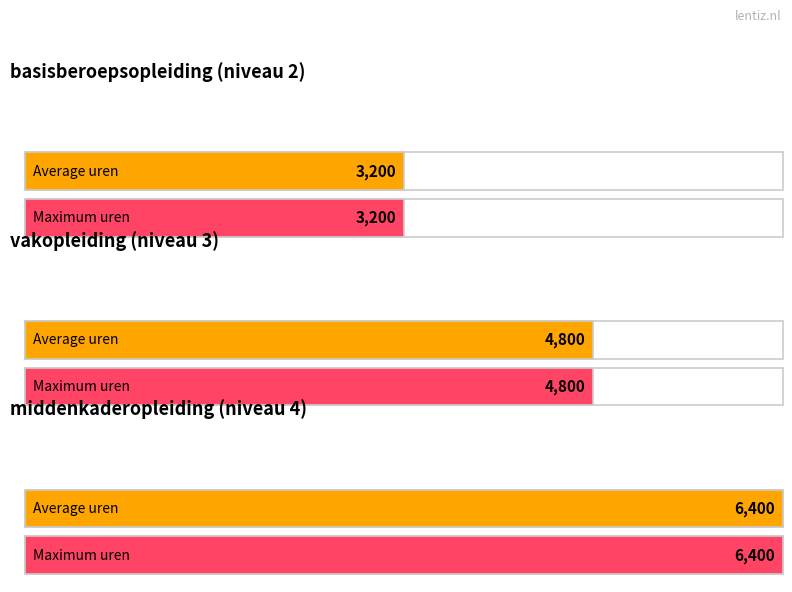

What is the total value across all series at middenkaderopleiding?

12800